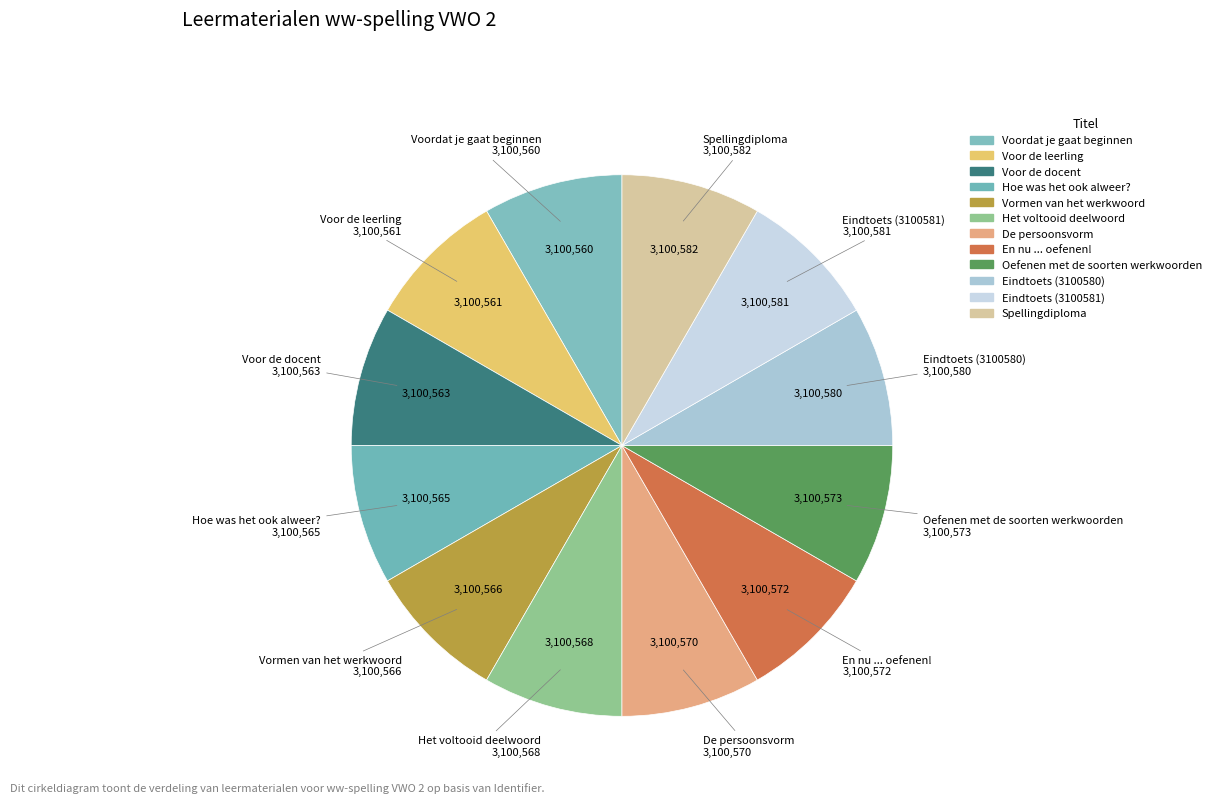

What is the ratio of the value at En nu ... oefenen! to the value at De persoonsvorm?

1.0